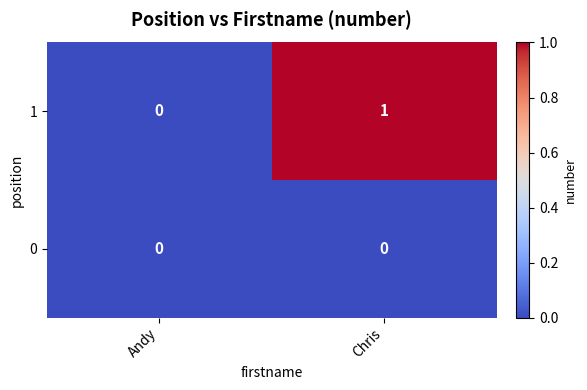

At which category is the sum across all series the highest?

Chris